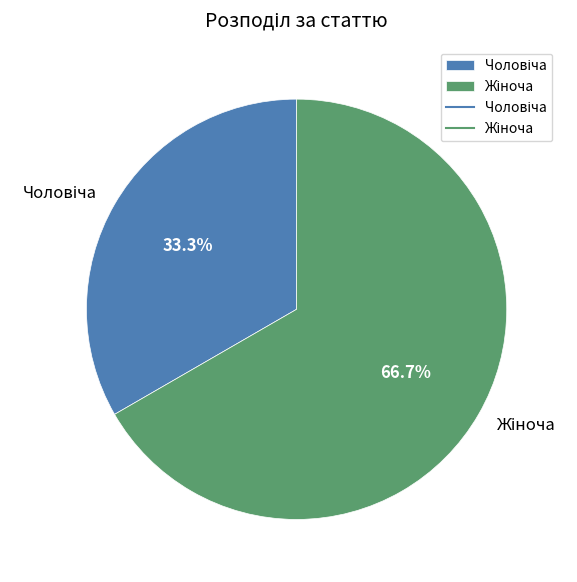

Is there a majority slice in this chart?

Yes